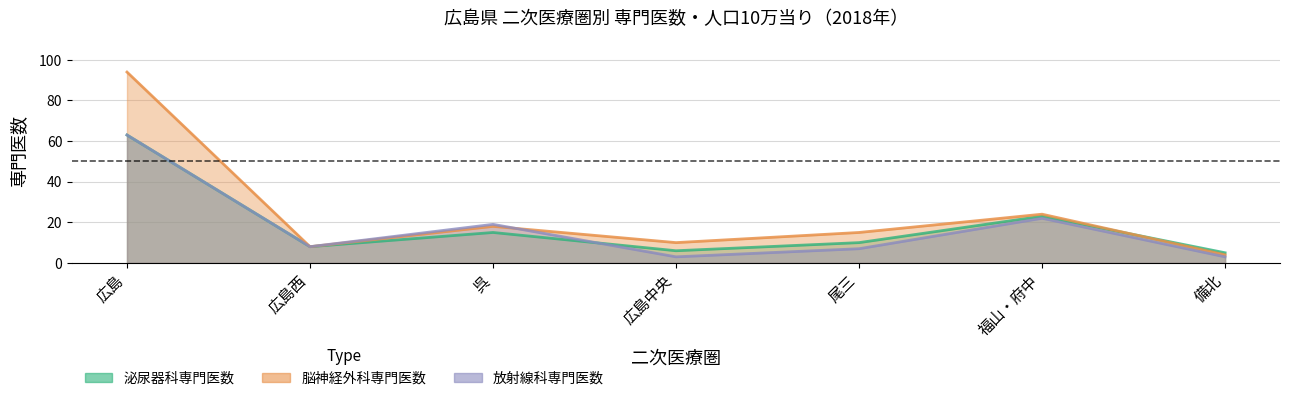

Read the 放射線科専門医数 value at 備北.

3